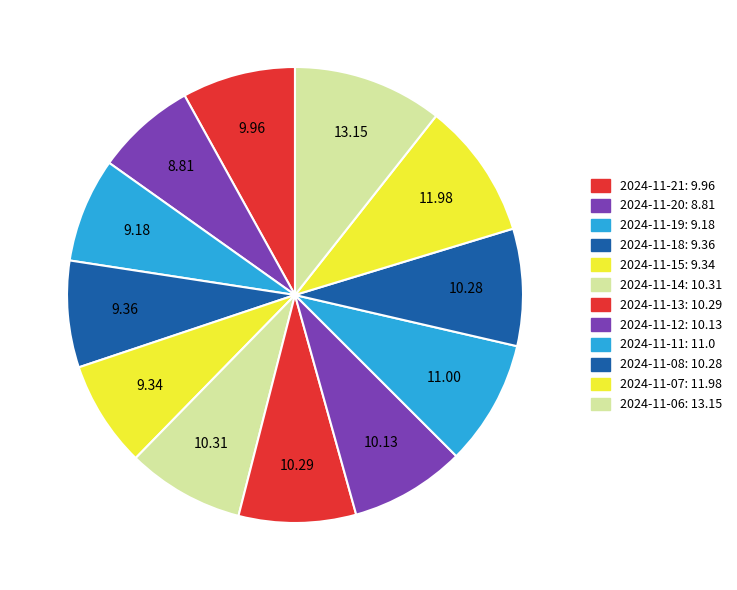

How many segments does this pie chart have?

12